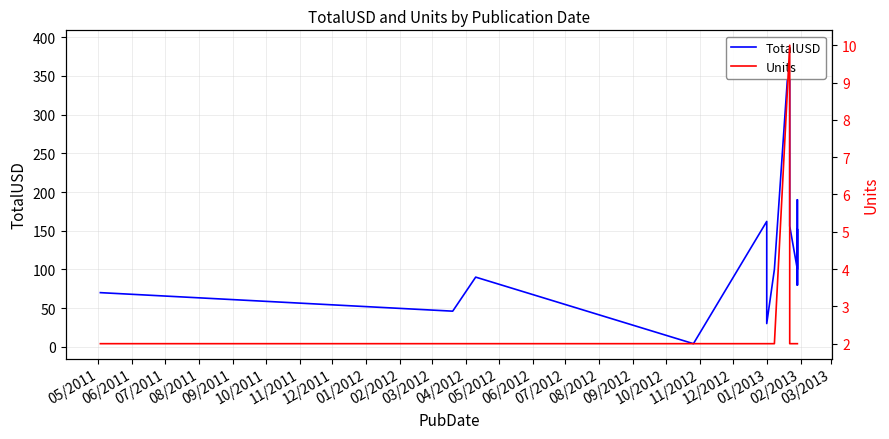

At how many categories does at least one series exceed 42?

14